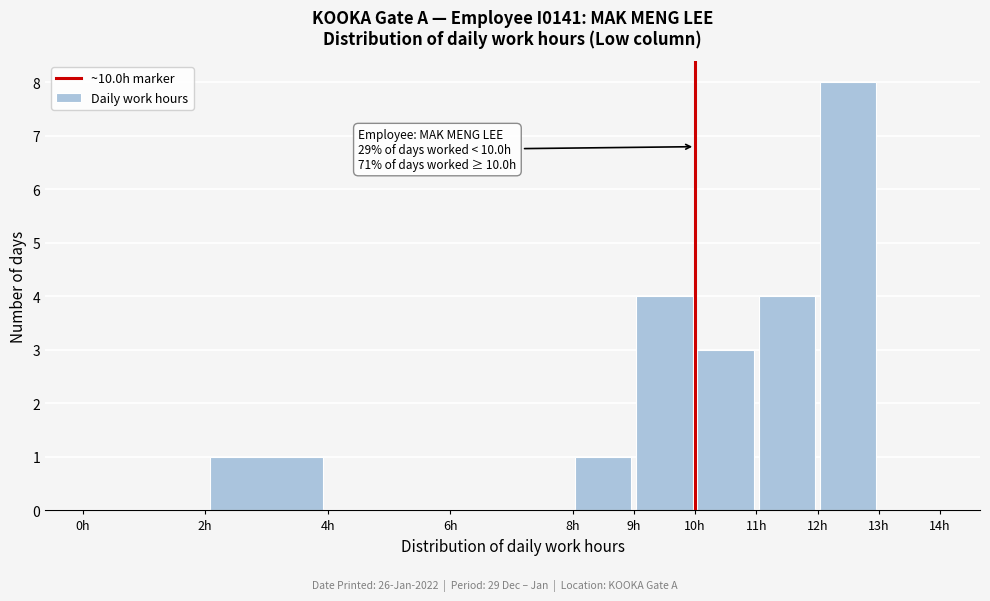

Over which range of the x-axis is the bar tallest?

12 to 13